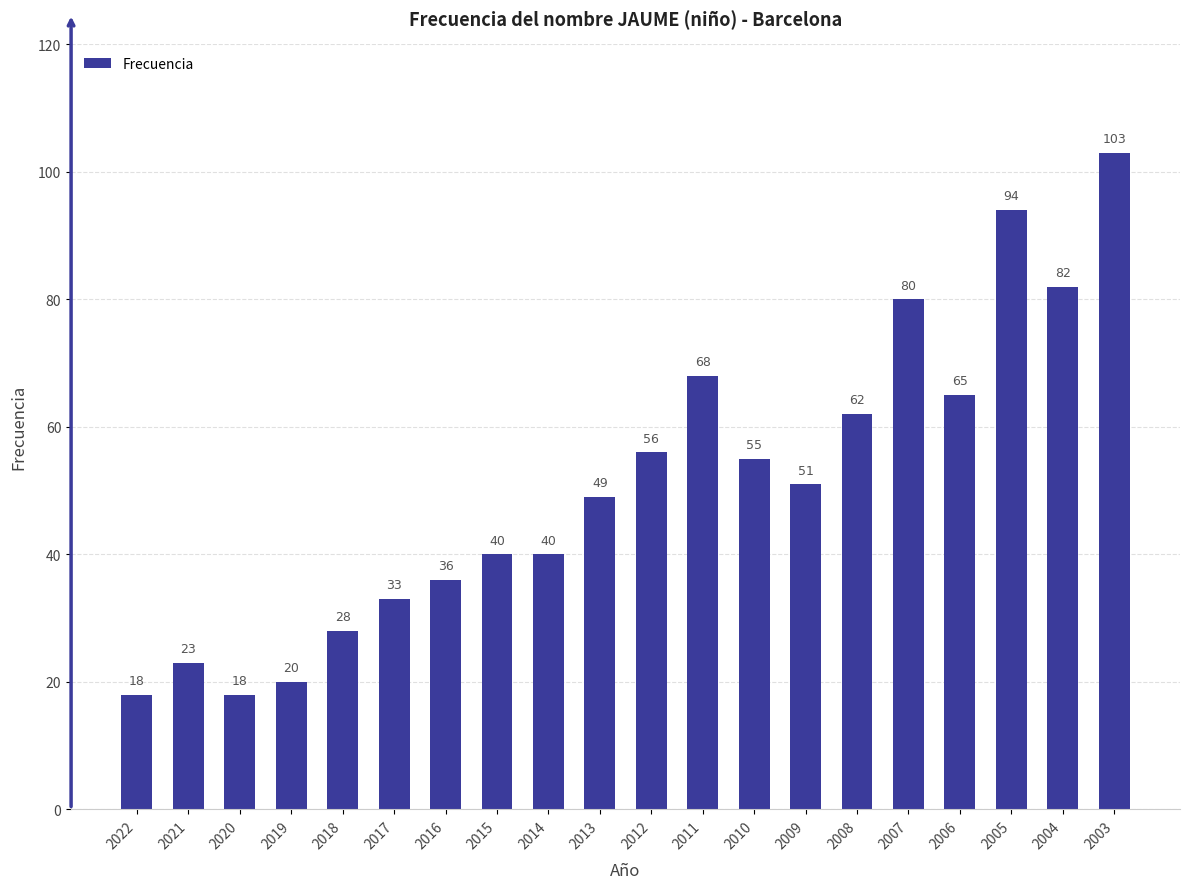

At which label is the value closest to 60?

2008